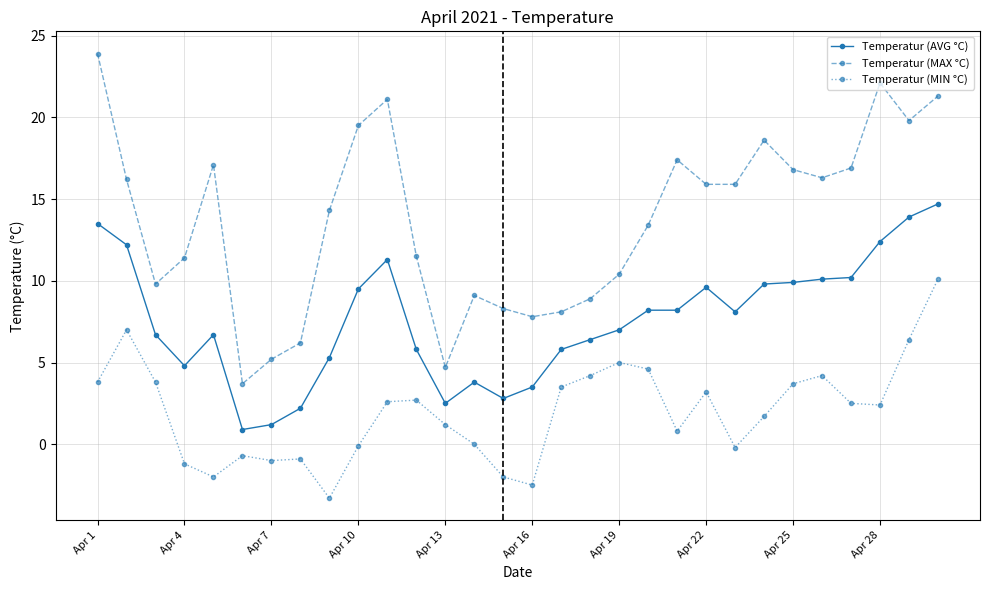

What is the lowest value of the Temperatur (MAX °C) series?

3.7